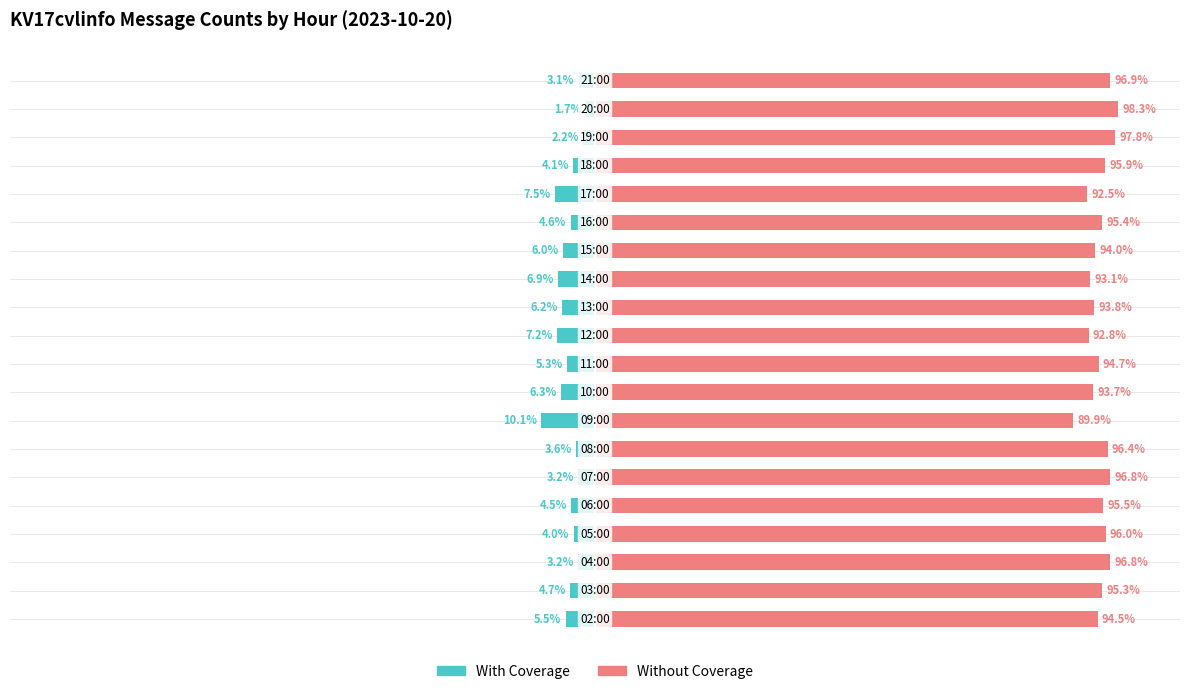

What is the difference between the maximum and minimum values in the With Coverage series?

8.4